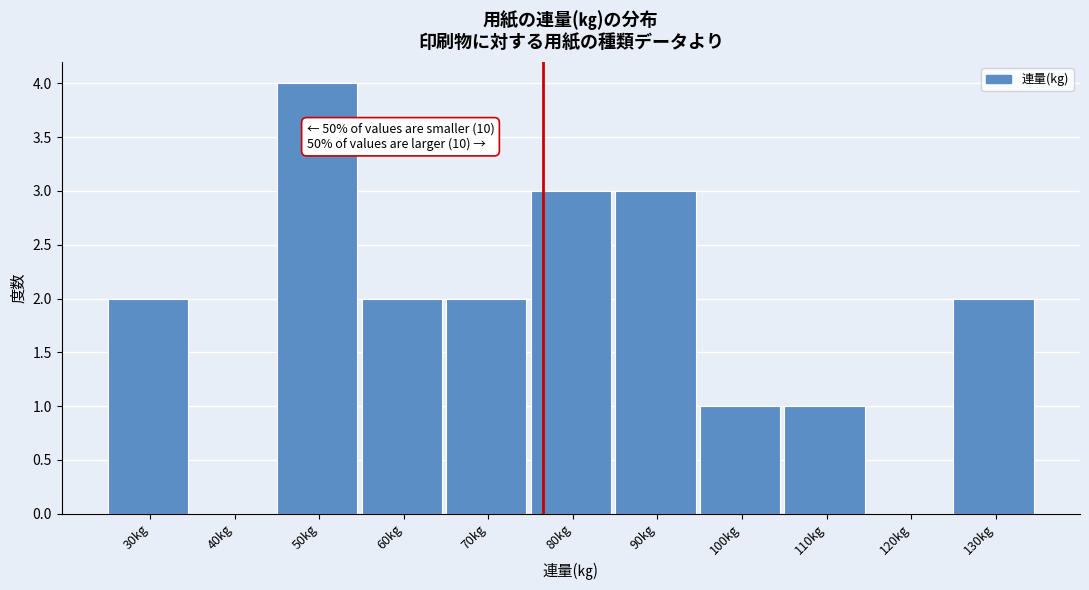

Reading right to left, what are all the values shown in this chart?

130kg=2	120kg=0	110kg=1	100kg=1	90kg=3	80kg=3	70kg=2	60kg=2	50kg=4	40kg=0	30kg=2